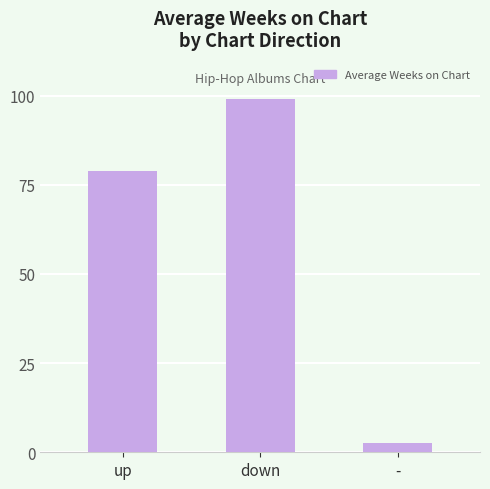

Reading left to right, extract all data points from this chart.

up=78.8	down=99.0	-=2.5